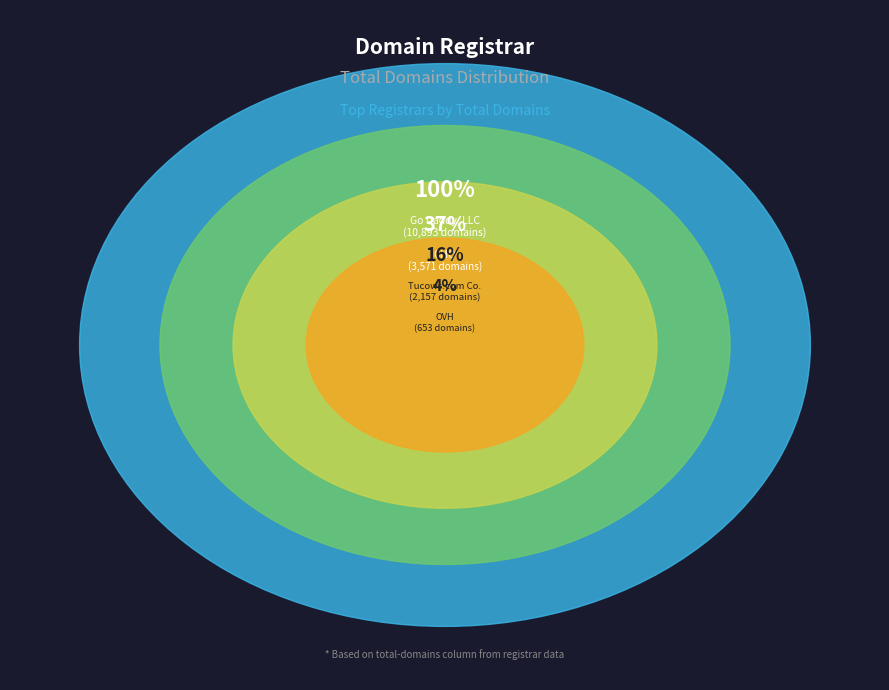

To the nearest percent, what is the combined percentage of OVH and eNom, Inc.?

6%